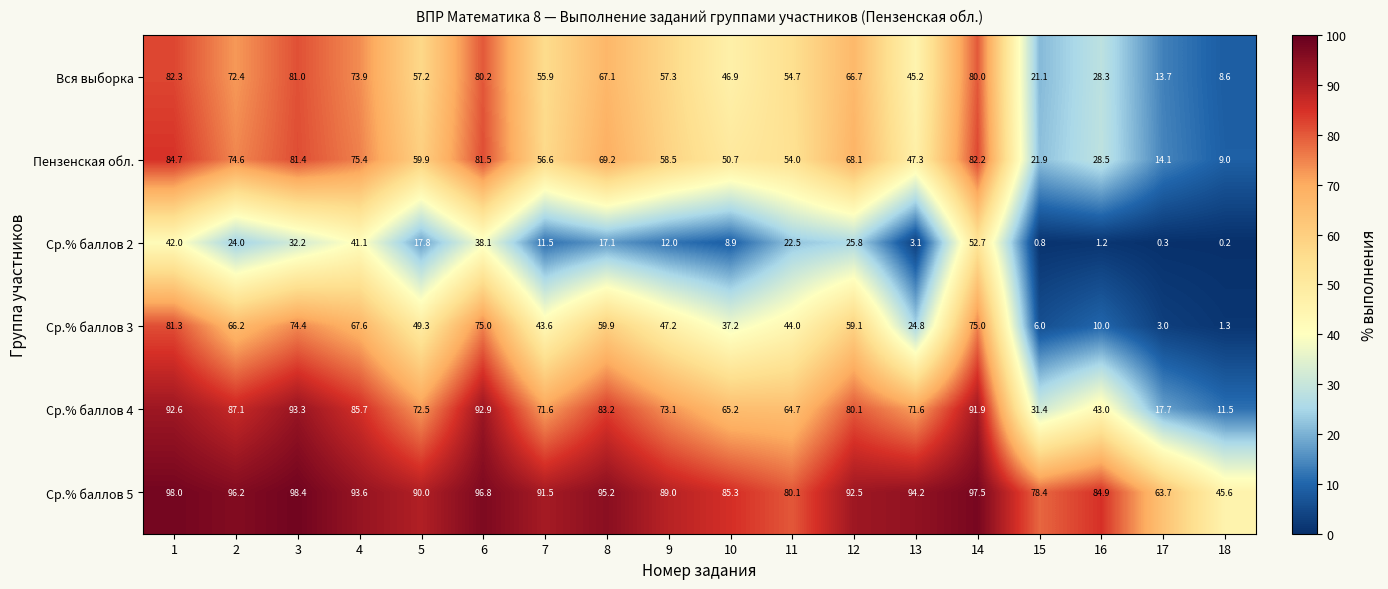

Which series changed the most between 2 and 13?

Ср.% баллов 3